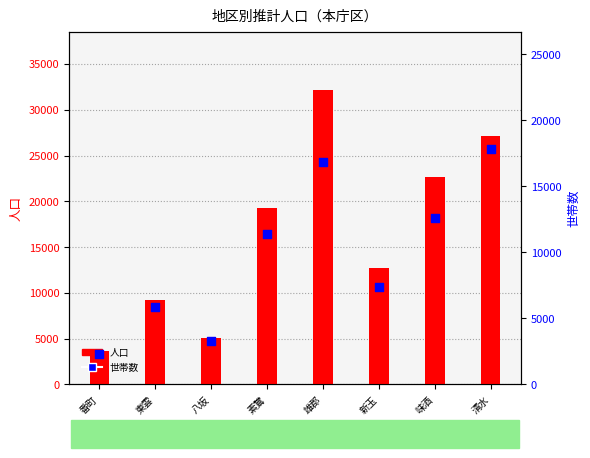

Which series has the widest spread of Y values?

人口